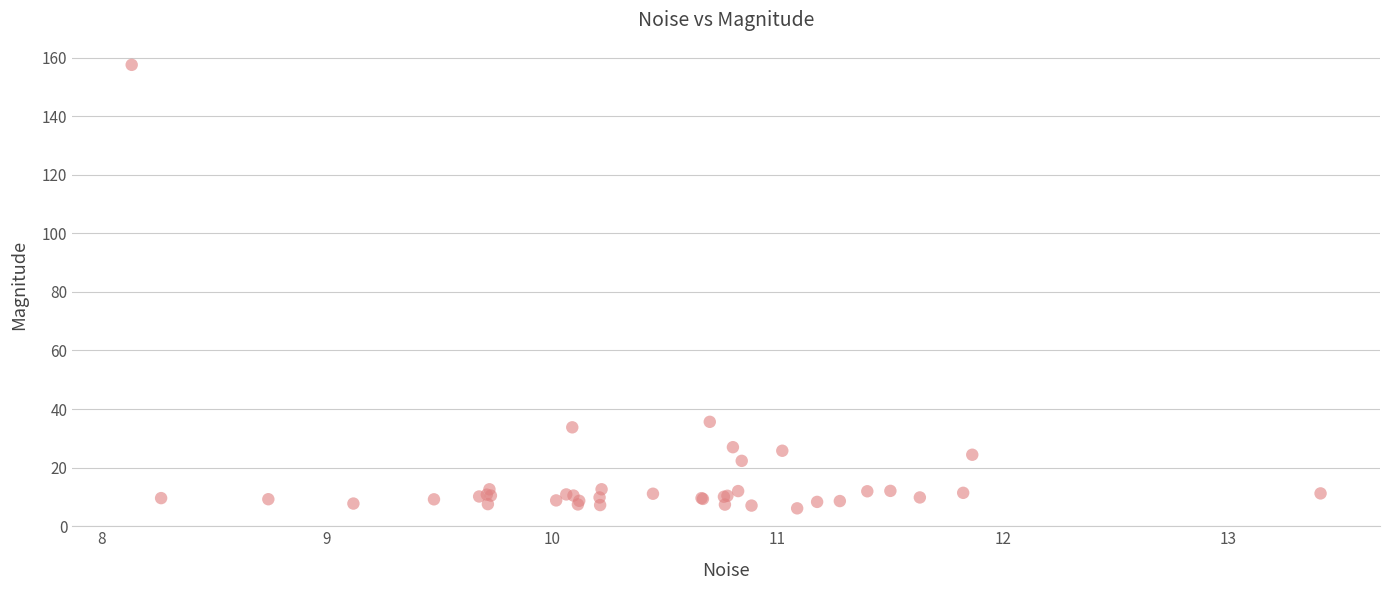

What Y value in the scatter plot is closest to 81?

35.6